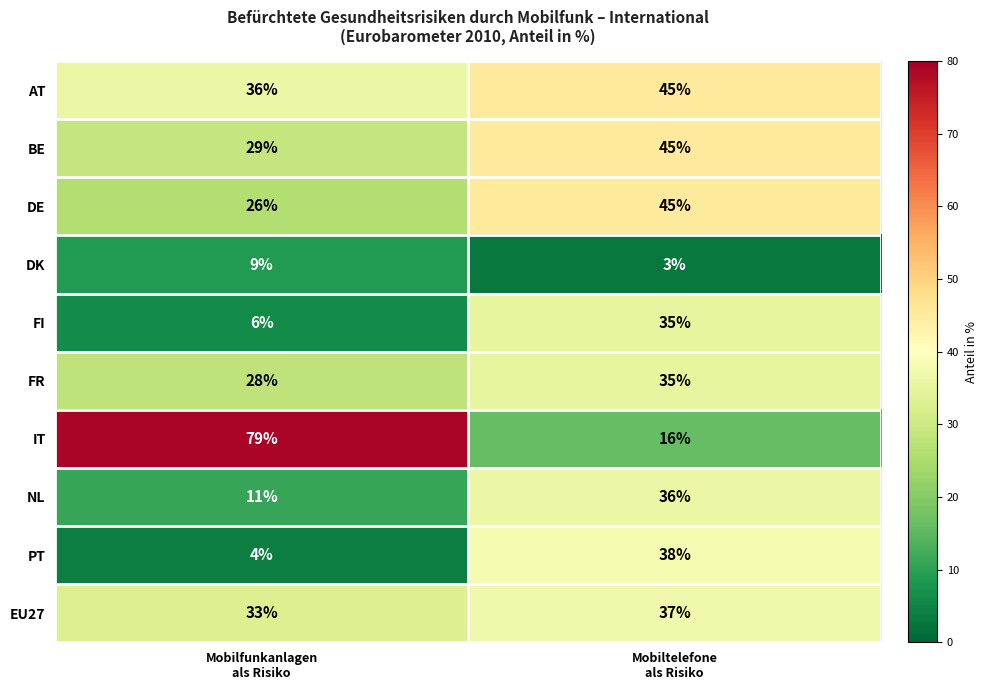

What is the smallest value displayed?

3